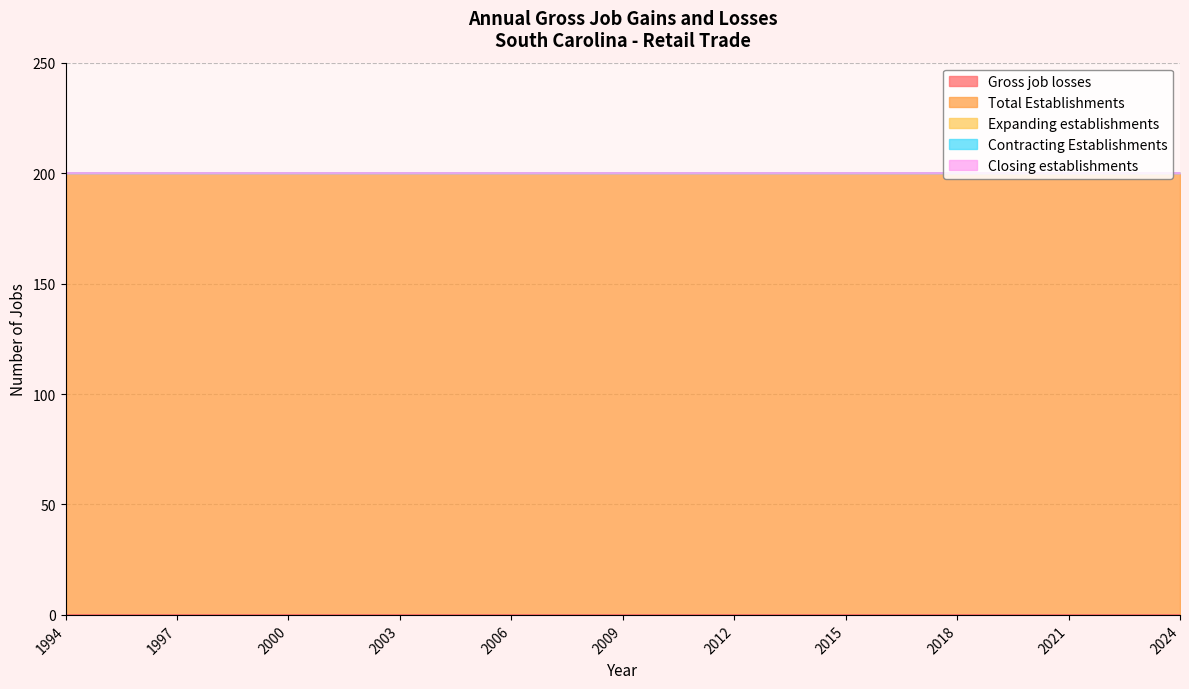

True or false: Closing establishments and Gross job losses intersect in this chart.

False